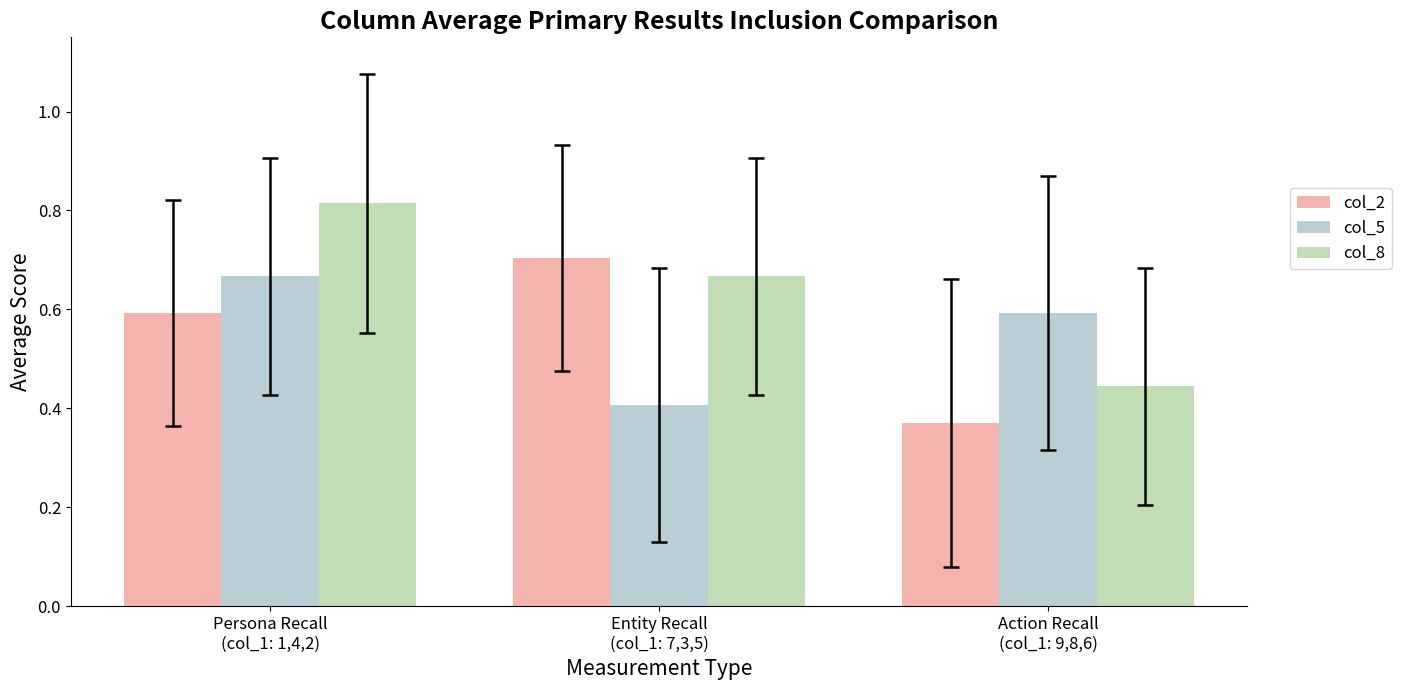

Count the col_2 values in the range 0 to 1.

3